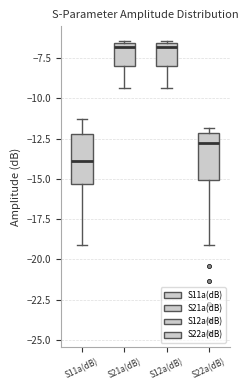

Reading left to right, read every box against the y-axis: the position of its median line, the range the box covers, and the ends of its whiskers. The values are not printed on the chart, so give them approximately, as read against the axis.

S11a(dB): median -14.0, box -15.5 to -12.0, whiskers -19.0 to -11.5
S21a(dB): median -7.0, box -8.0 to -6.5, whiskers -9.5 to -6.5
S12a(dB): median -7.0, box -8.0 to -6.5, whiskers -9.5 to -6.5
S22a(dB): median -12.5, box -15.0 to -12.0, whiskers -19.0 to -12.0 (just above the box's upper edge)